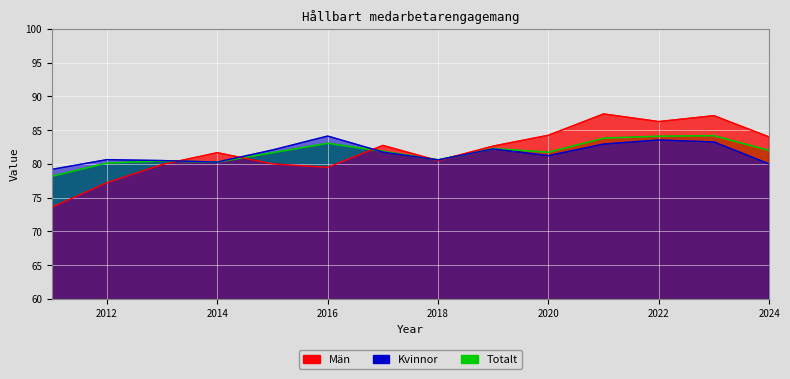

Reading left to right, what are all the values shown in this chart?

Män: 2011=73.6	2012=77.2	2013=79.9	2014=81.7	2015=80.0	2016=79.5	2017=82.7	2018=80.5	2019=82.6	2020=84.2	2021=87.4	2022=86.3	2023=87.2	2024=84.0
Kvinnor: 2011=79.2	2012=80.6	2013=80.5	2014=80.3	2015=82.1	2016=84.1	2017=81.8	2018=80.6	2019=82.2	2020=81.2	2021=82.9	2022=83.5	2023=83.3	2024=80.0
Totalt: 2011=78.2	2012=80.1	2013=80.4	2014=80.3	2015=81.7	2016=83.1	2017=81.9	2018=80.6	2019=82.3	2020=81.7	2021=83.8	2022=84.1	2023=84.2	2024=82.0